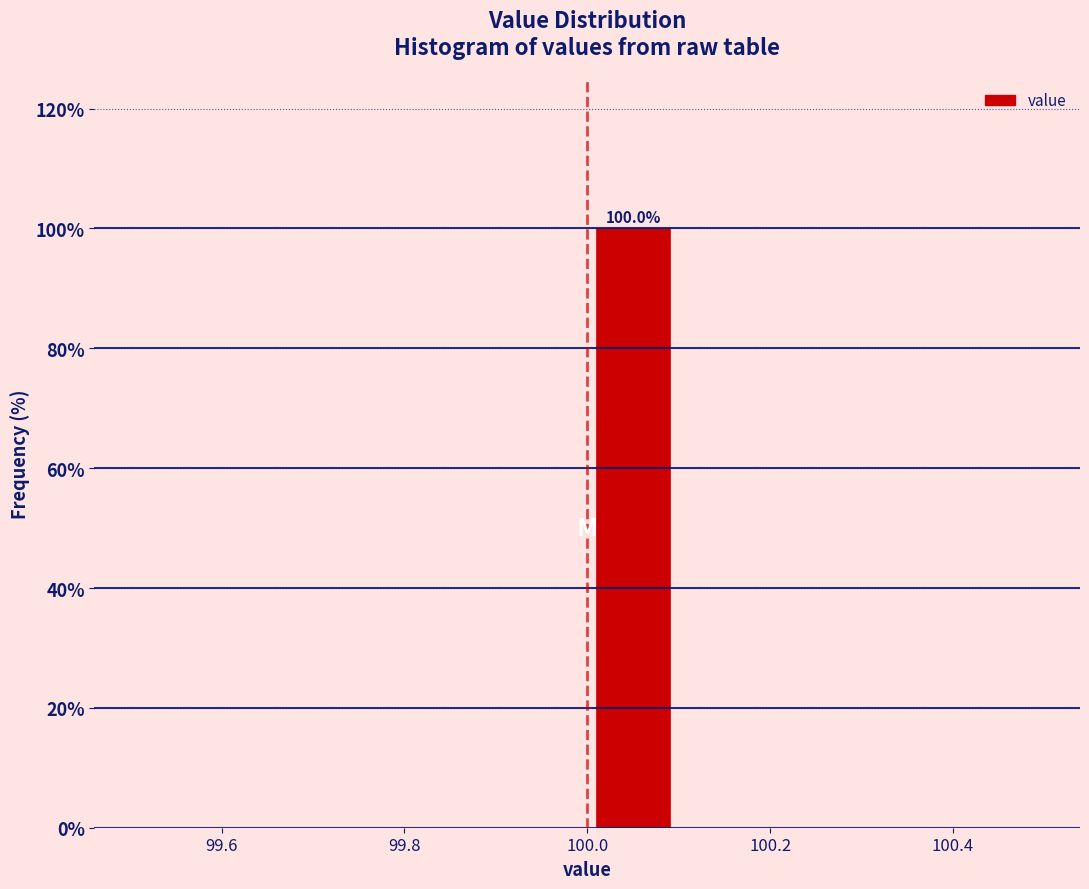

Which range on the x-axis has the tallest bar?

100.0 to 100.1